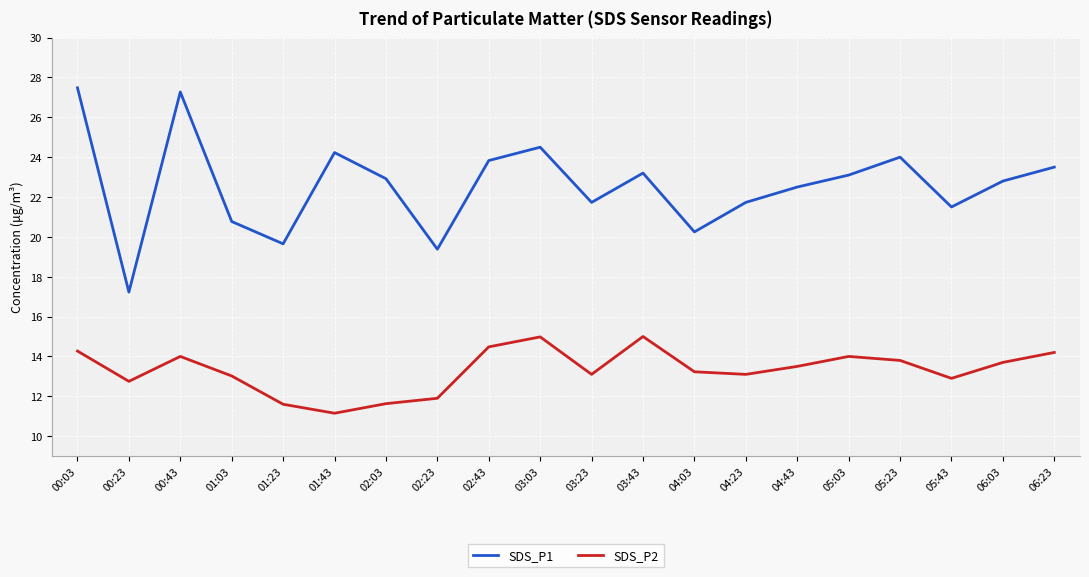

Which series has the largest total across all categories?

SDS_P1